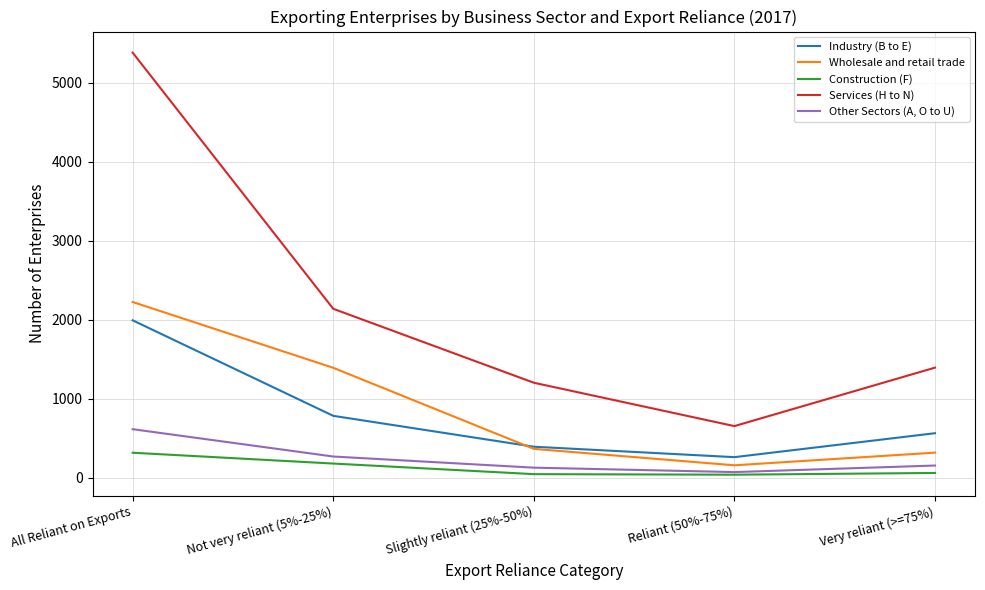

Between All Reliant on Exports and Not very reliant (5%-25%), which series saw the biggest shift?

Services (H to N)